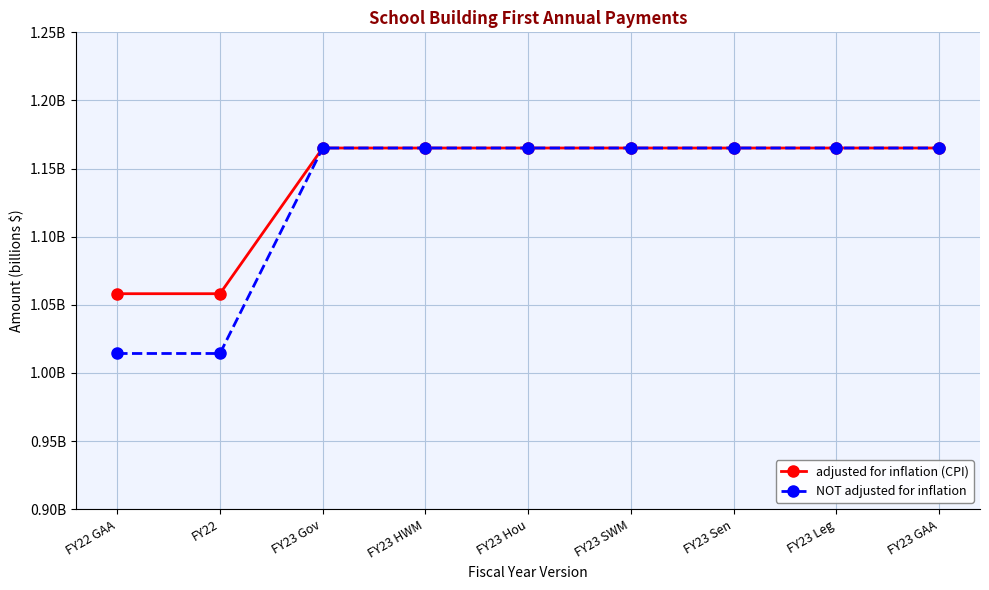

Which series has the largest total across all categories?

adjusted for inflation (CPI)